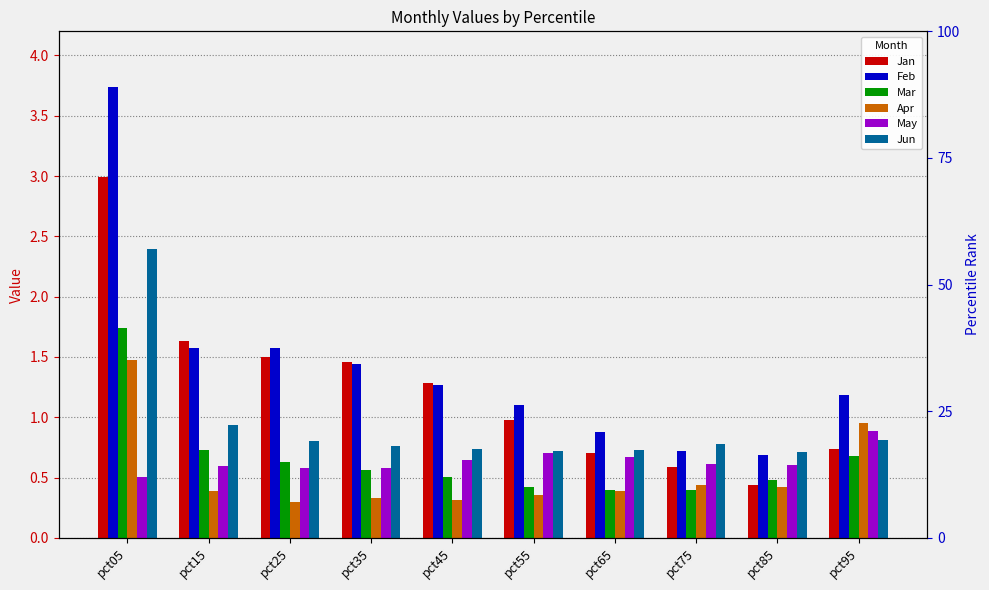

What are all the series names shown in the legend?

Jan, Feb, Mar, Apr, May, Jun